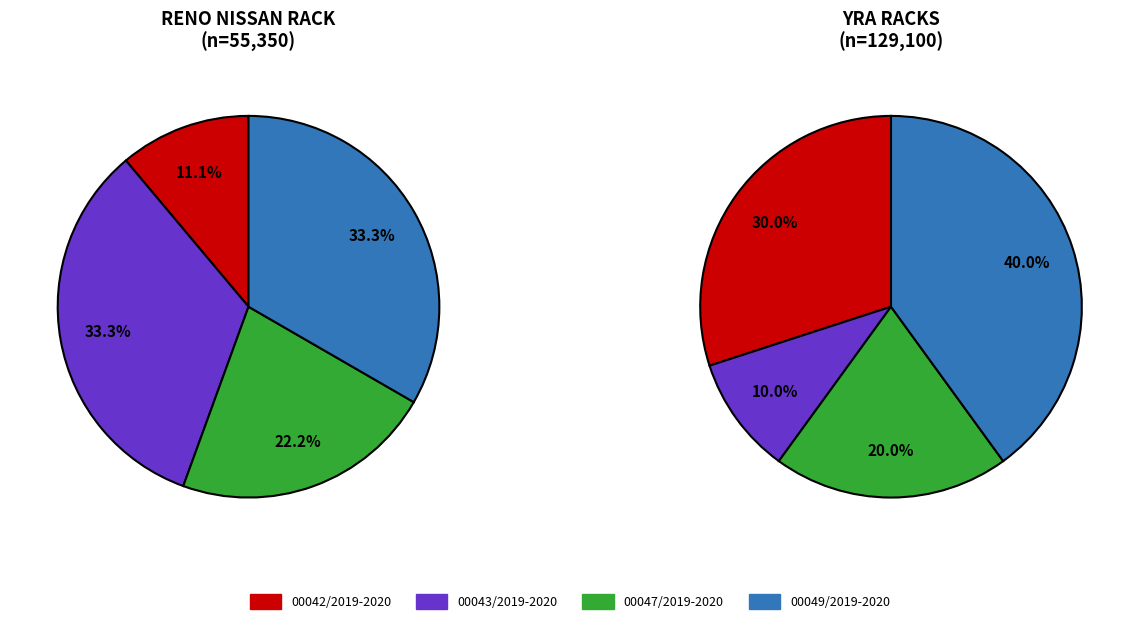

Combined, what portion of the pie is 2 and RENO NISSAN RACK?

33.3%